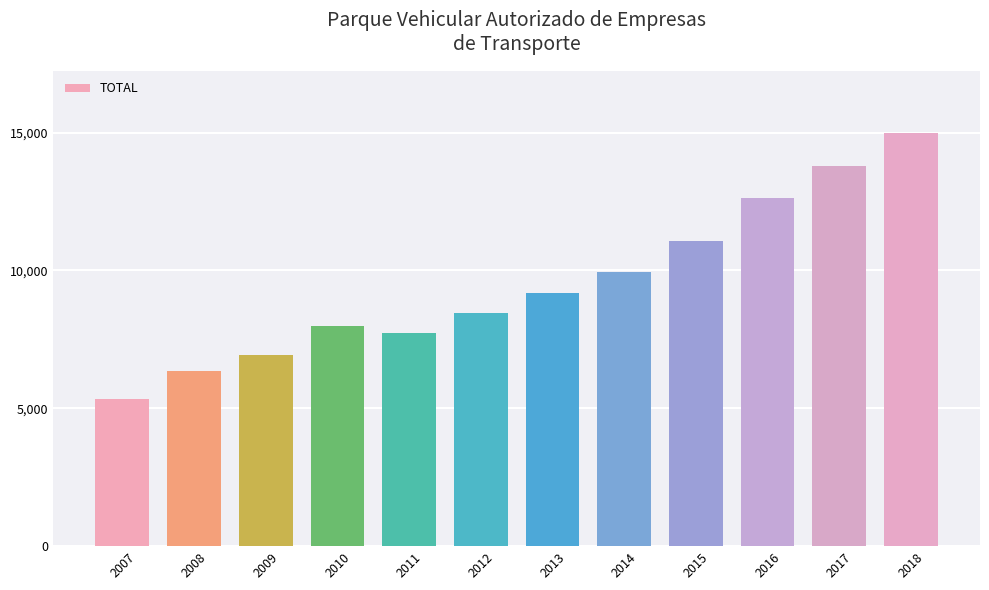

True or false: the data shows 8448 at 2012.

True